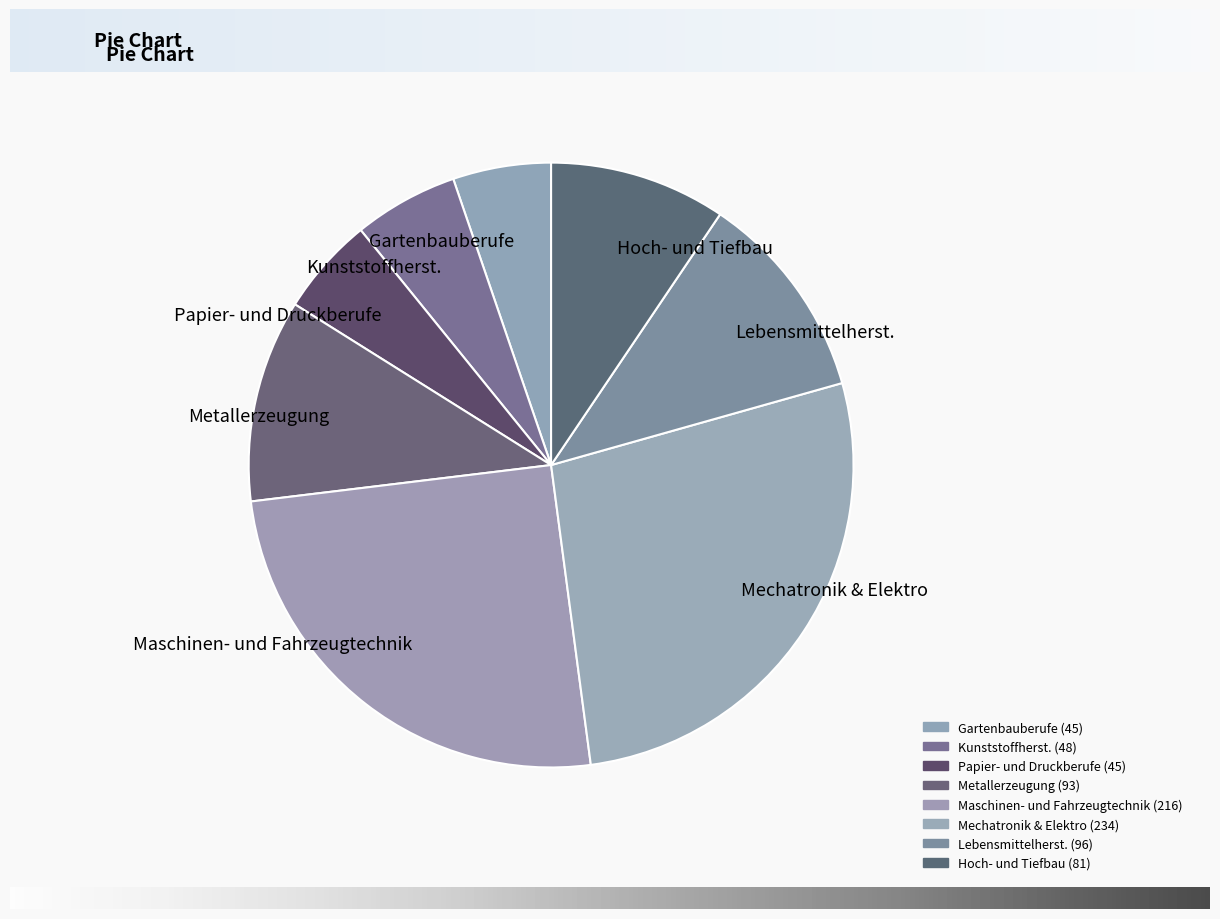

Which slice is the largest?

Mechatronik & Elektro